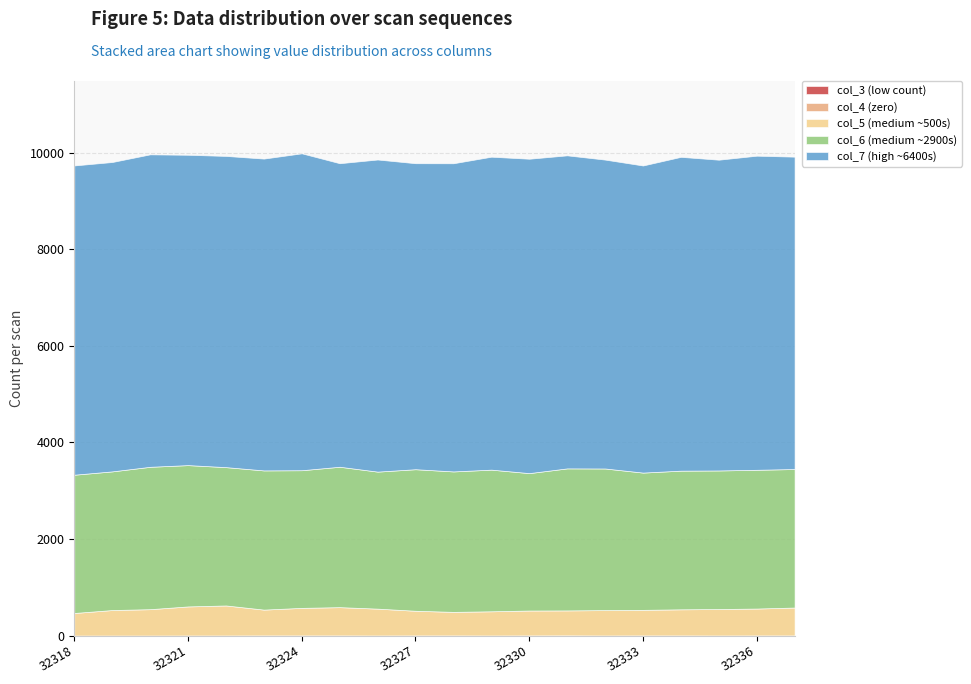

What is the total value across all series at 32329?

9921